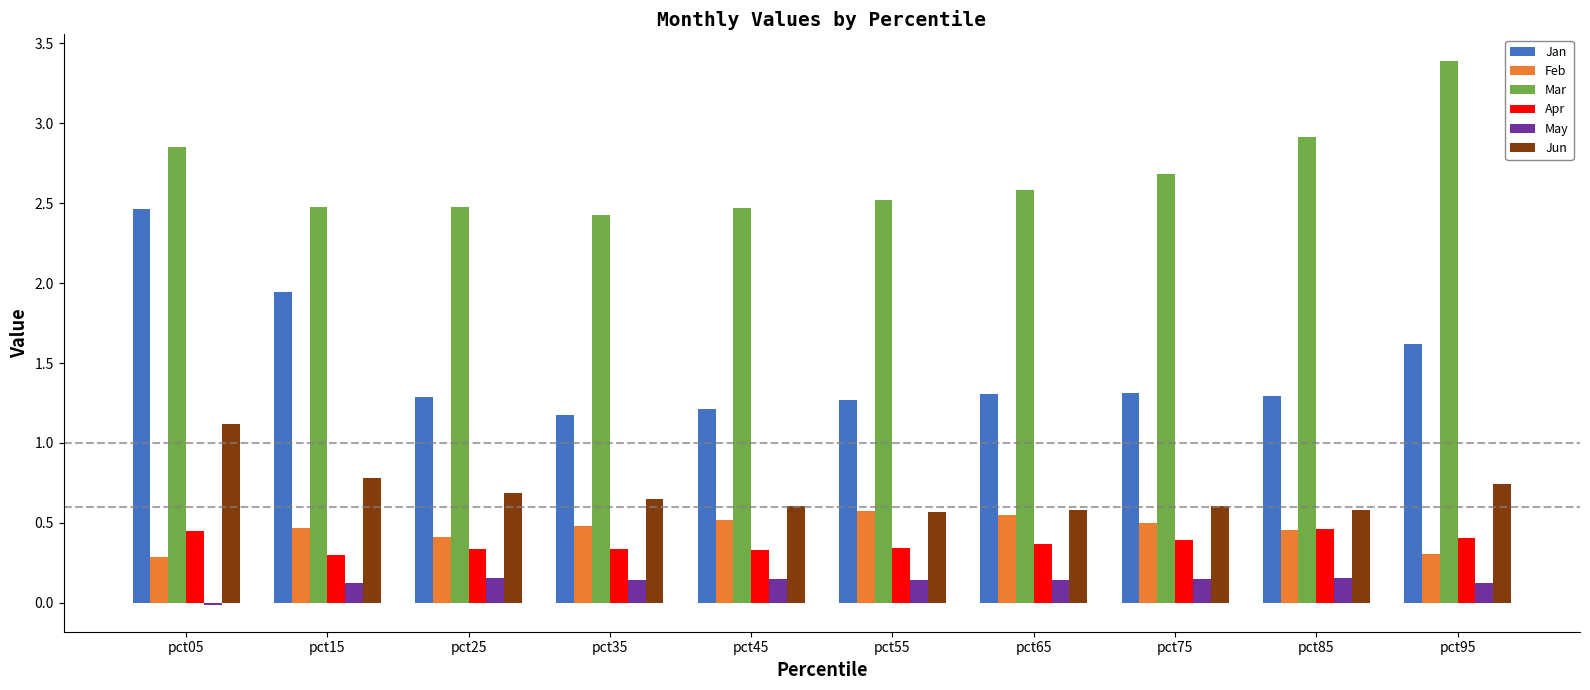

How many categories are shown in the chart?

10